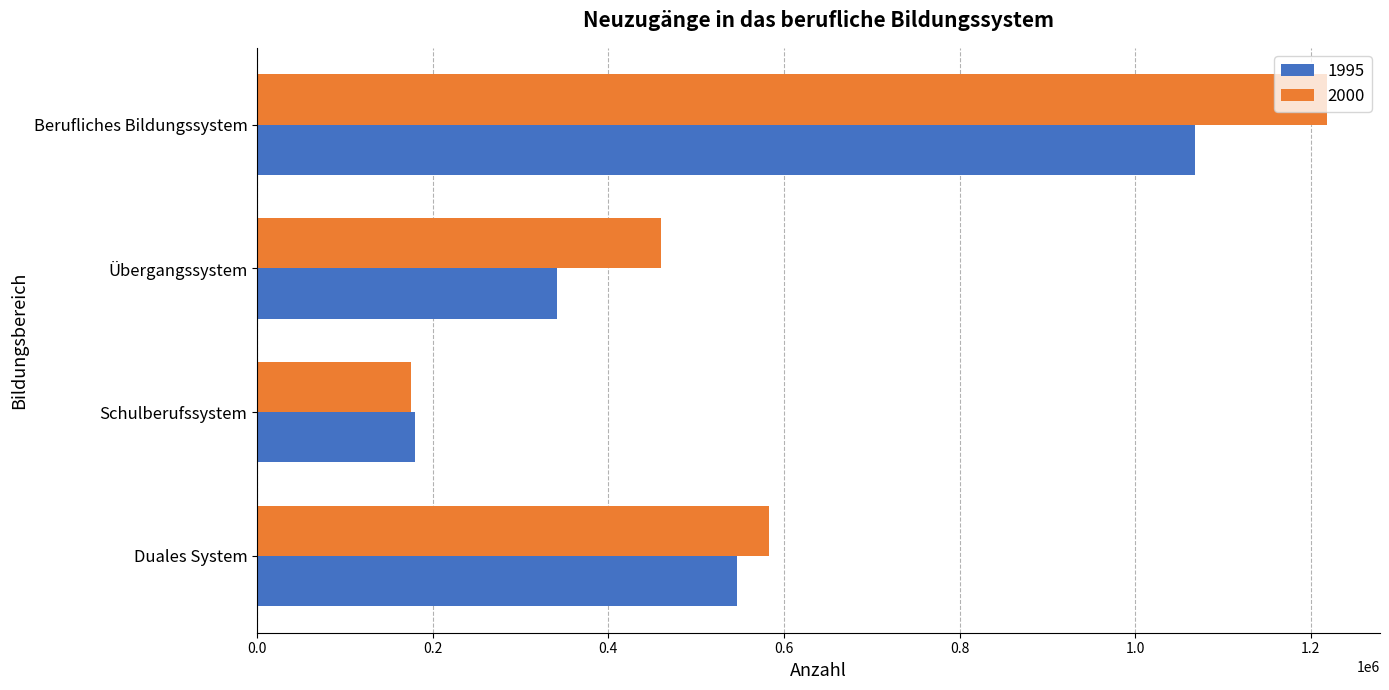

Where is 2000 nearest to the value 696723?

Duales System